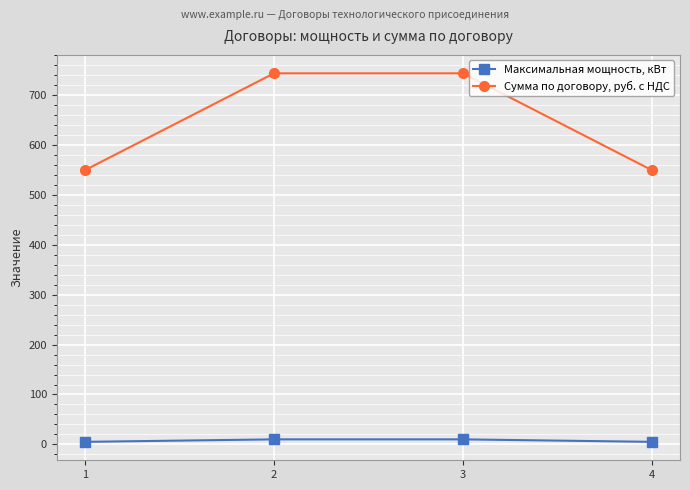

What is the total value across all series at 1?

555